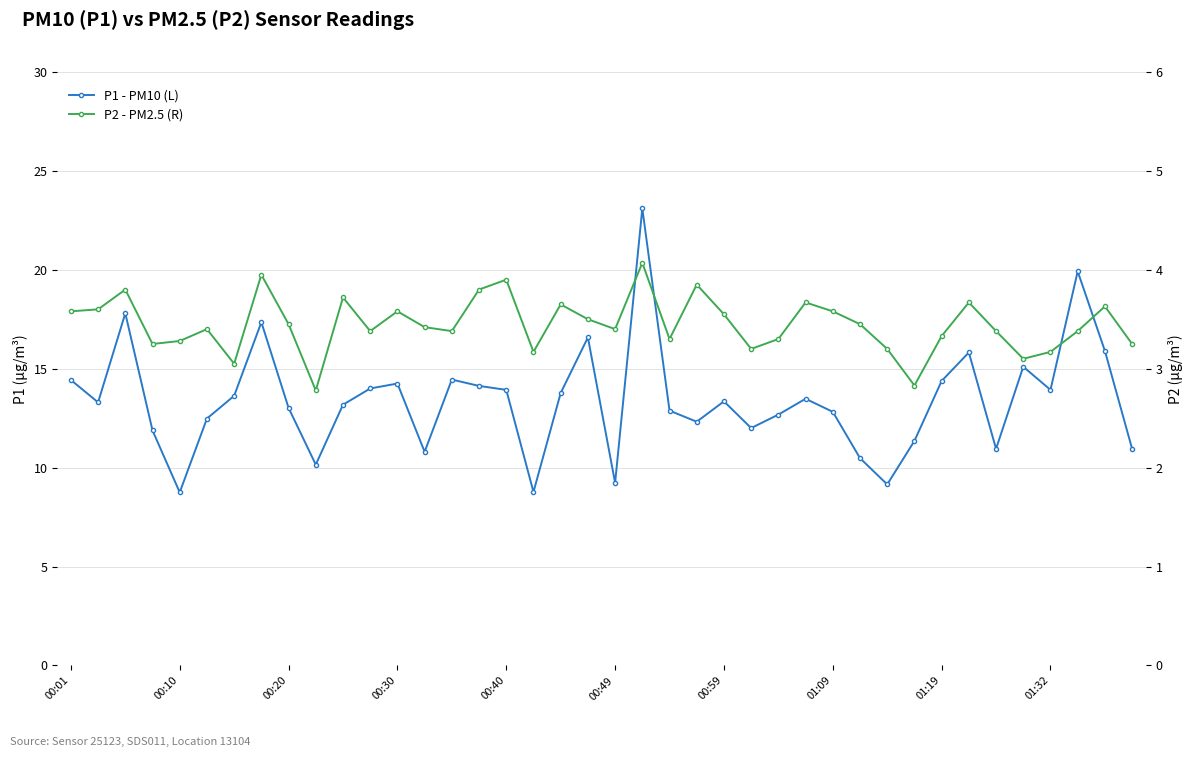

What is the label of the 3rd point from the right?

37